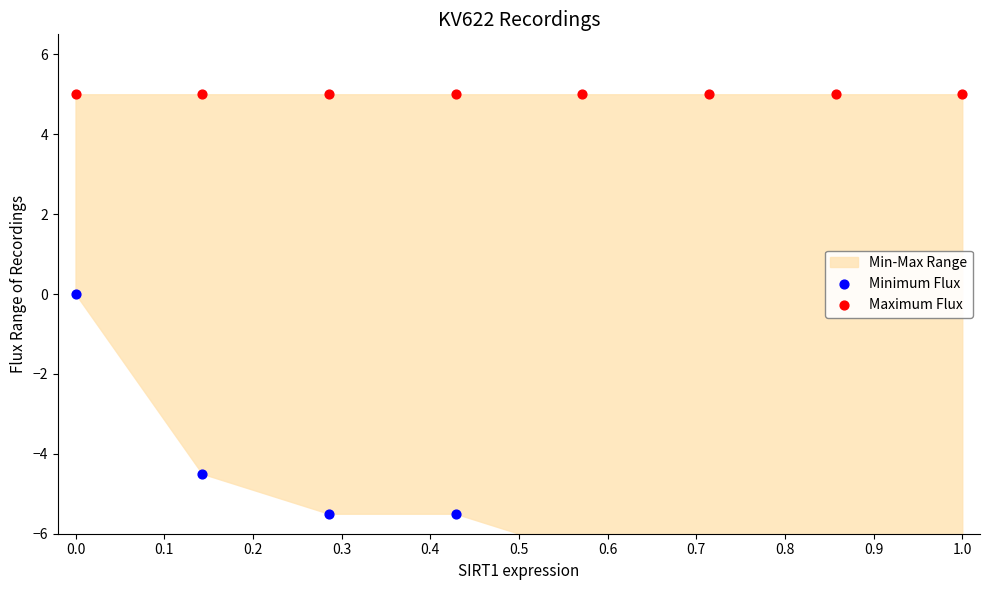

What is the total value across all series at 0.5?

-1.5